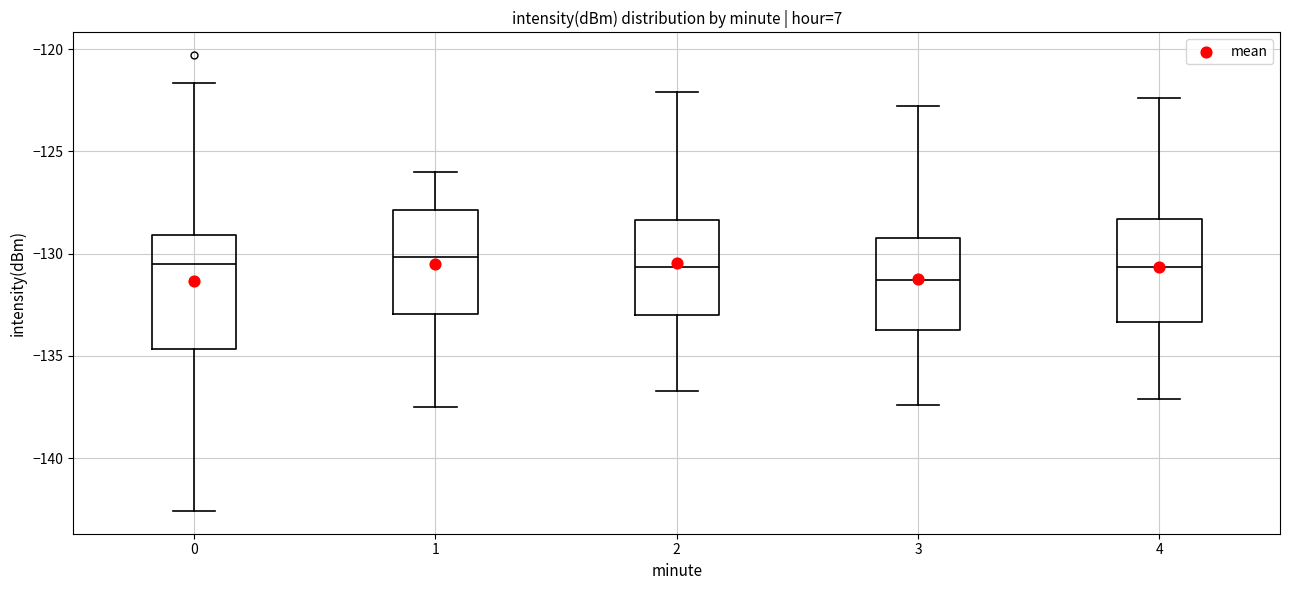

Where does the lower whisker of the box at x = 3 end on the y-axis? The values are not printed on the chart, so give them approximately, as read against the axis.

-137.5